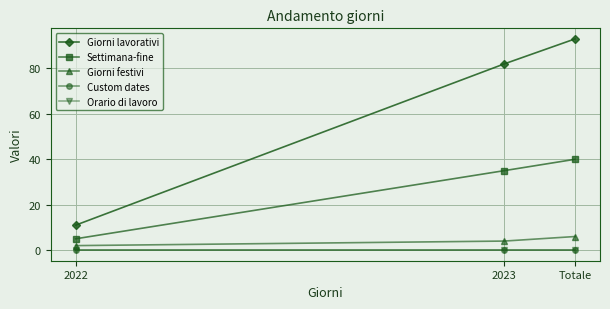

What position from the right is 2022?

3